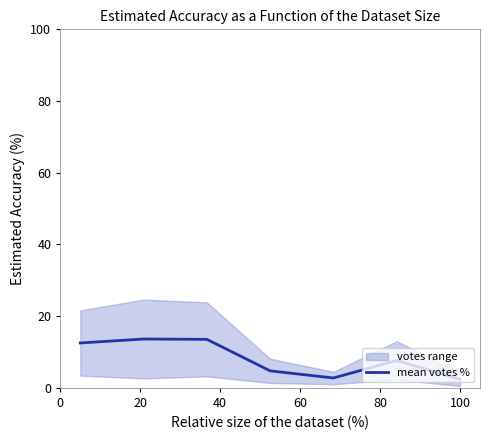

True or false: the data has more than 0 interior local peaks.

True